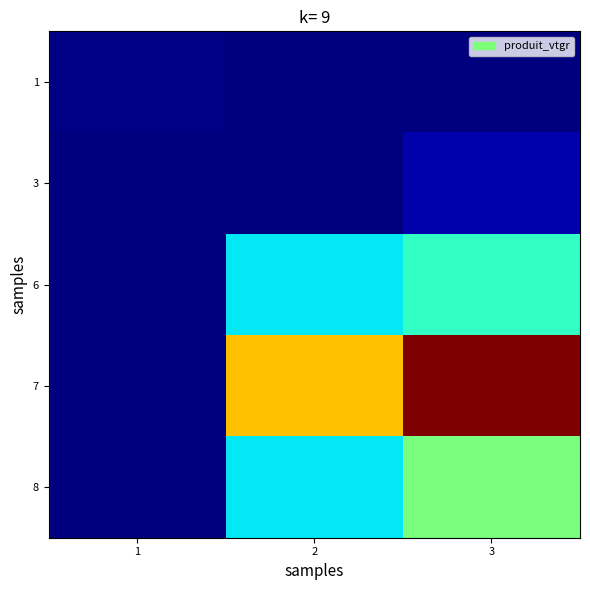

At how many categories does at least one series exceed 2?

2